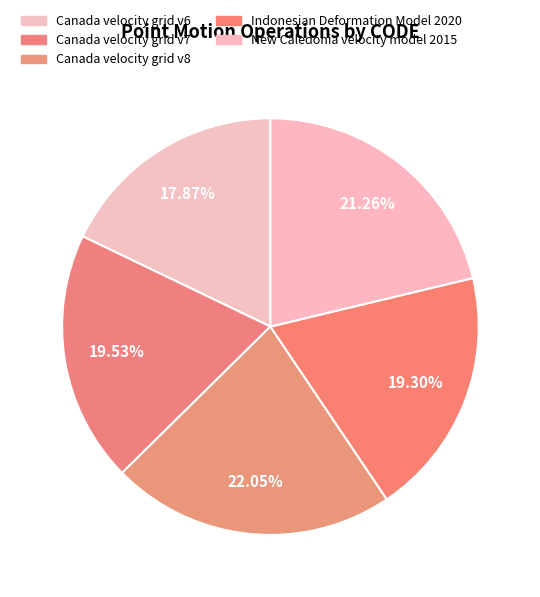

Rank the categories by value from highest to lowest.

Canada velocity grid v8, New Caledonia velocity model 2015, Canada velocity grid v7, Indonesian Deformation Model 2020, Canada velocity grid v6